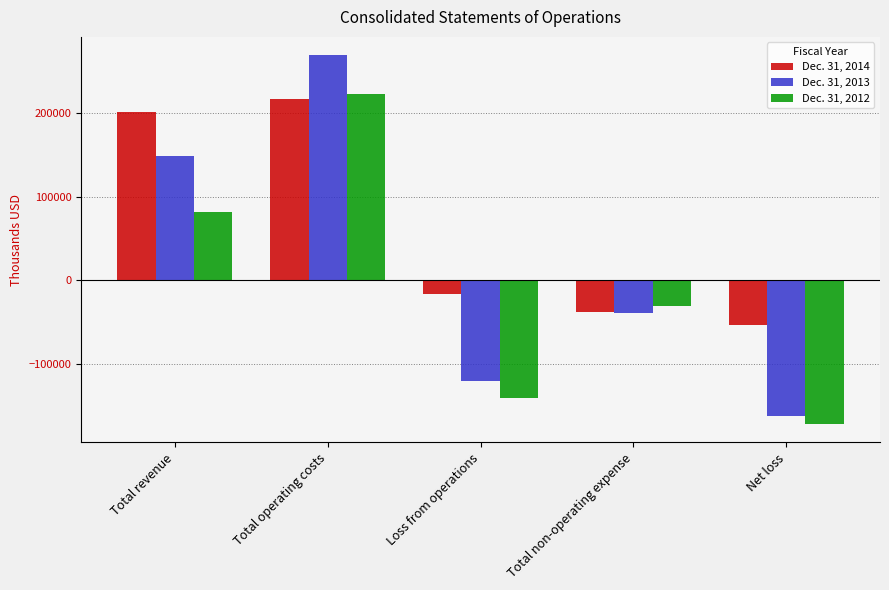

What is the label of the 1st bar from the left?

Total revenue